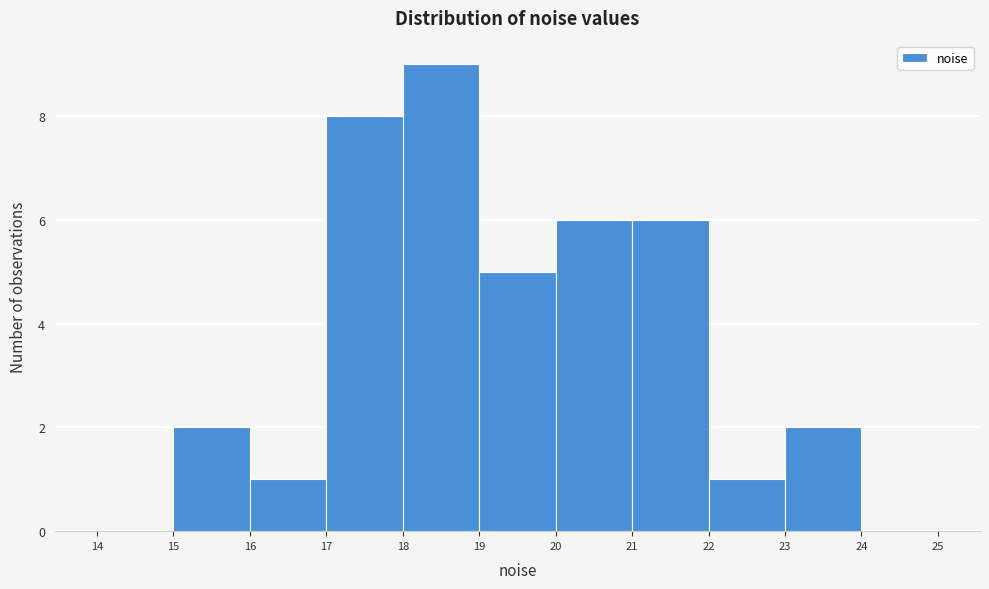

Reading left to right, list every bar in this chart as the range it spans on the x-axis followed by its height. The values are not printed on the chart, so give them approximately, as read against the axis.

14 to 15: 0
15 to 16: 2
16 to 17: 1
17 to 18: 8
18 to 19: 9
19 to 20: 5
20 to 21: 6
21 to 22: 6
22 to 23: 1
23 to 24: 2
24 to 25: 0